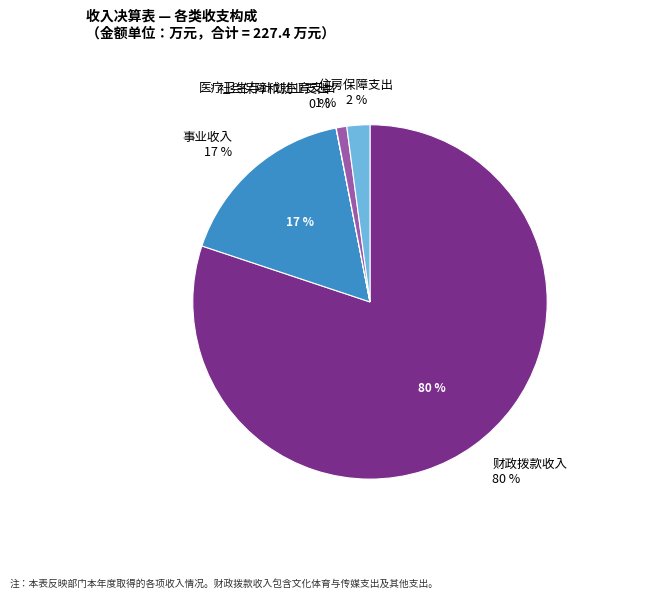

To the nearest percent, what is the average slice percentage?

20%